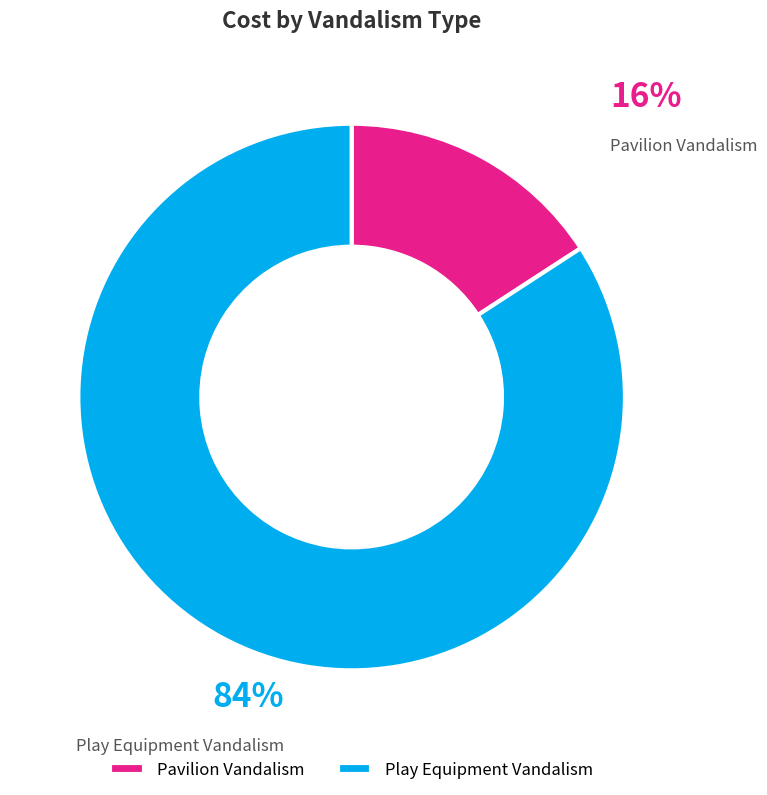

Between Pavilion Vandalism and Play Equipment Vandalism, which is larger?

Play Equipment Vandalism